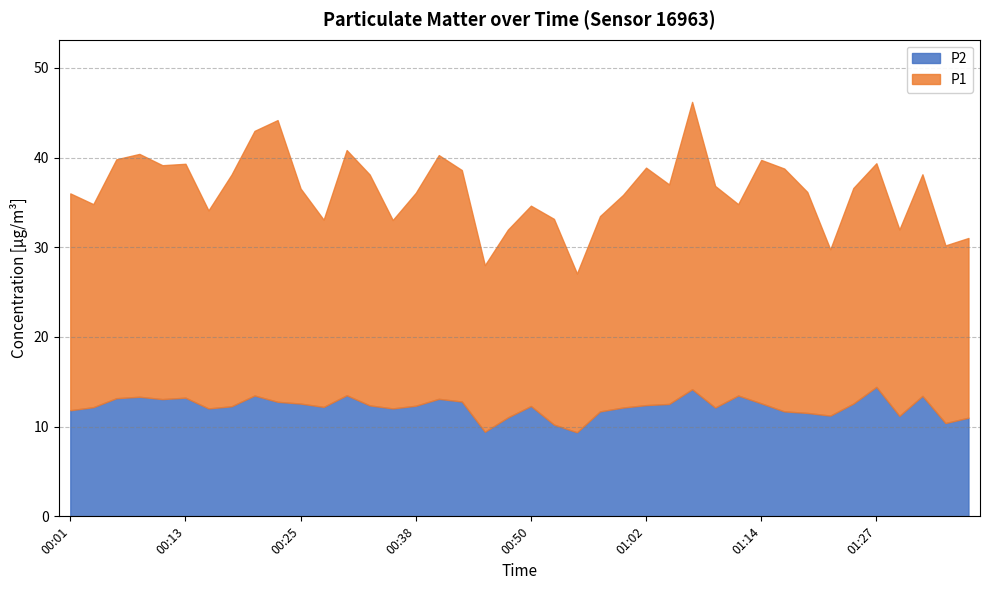

What is the total value across all series at 01:32?

38.1